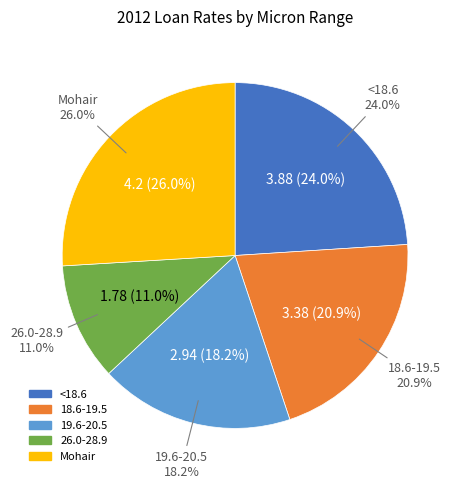

Does any single category account for the majority?

No